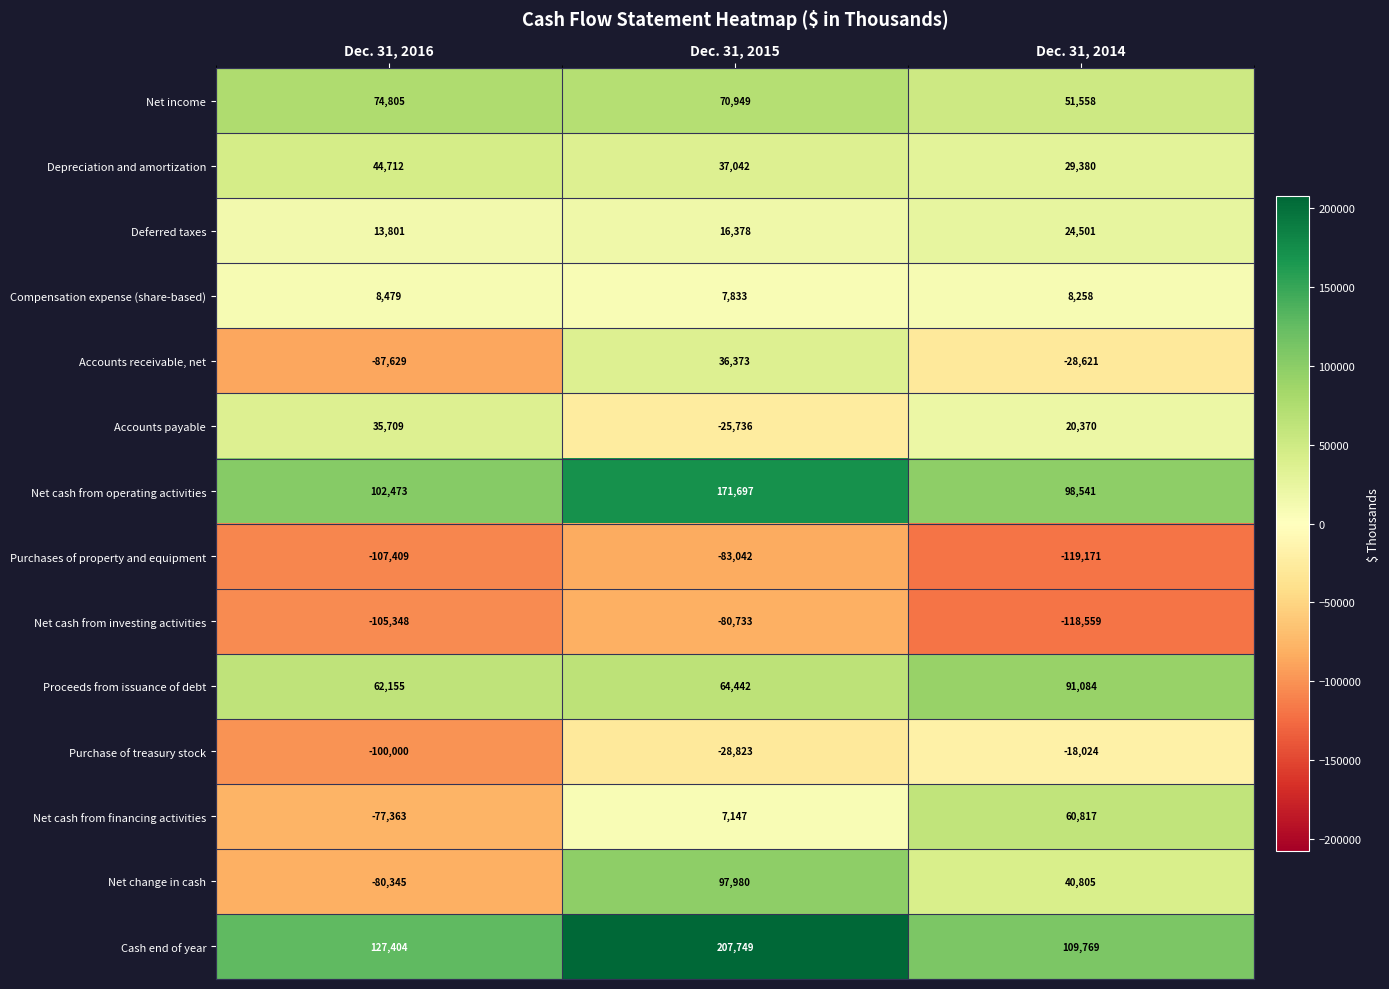

The value of Accounts payable at Dec. 31, 2015 is -25736. True or false?

True